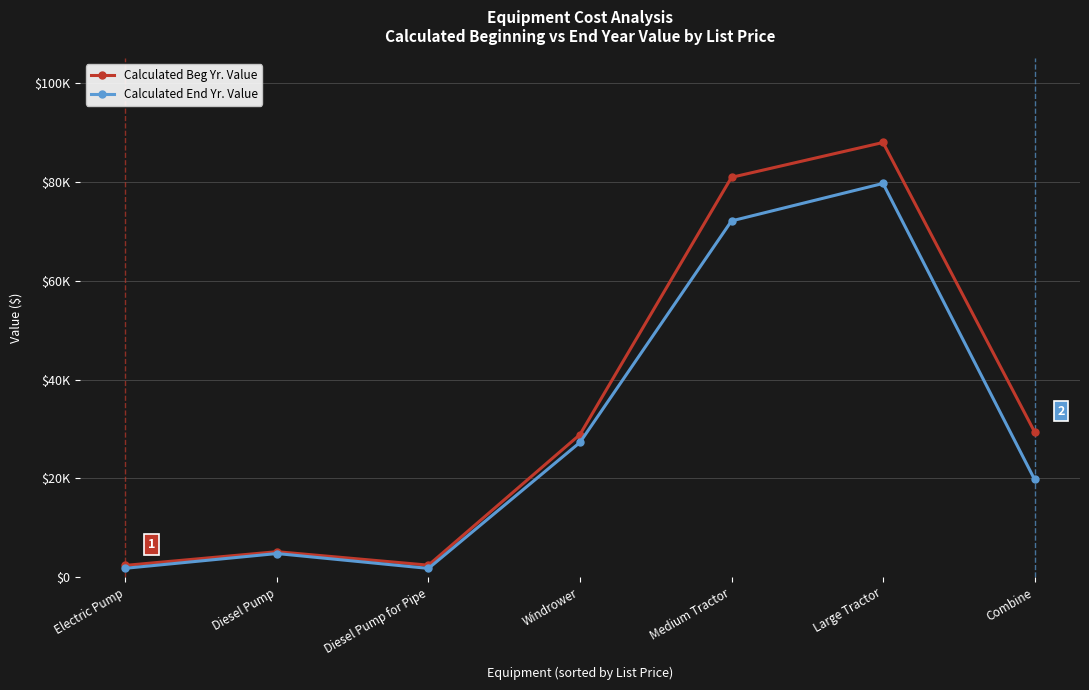

Between Electric Pump and Diesel Pump, which is larger?

Diesel Pump